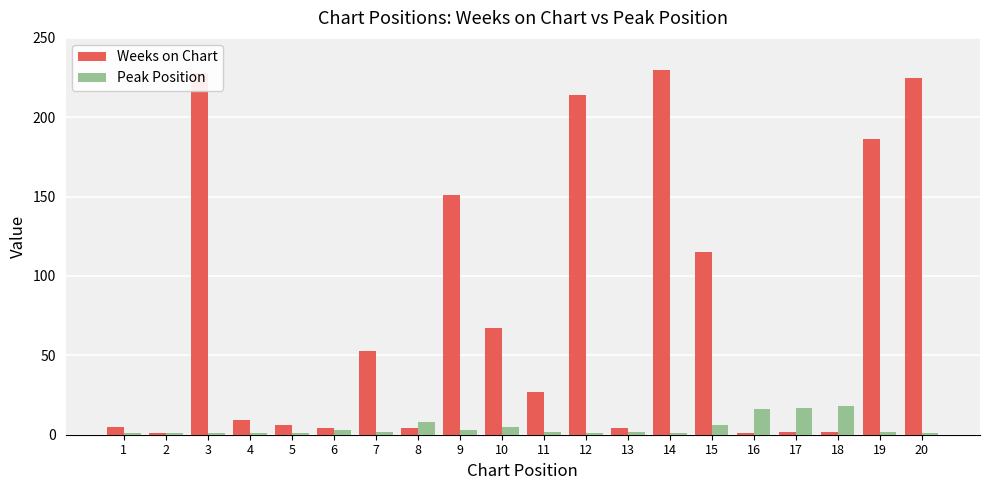

What is the greatest value displayed?

230